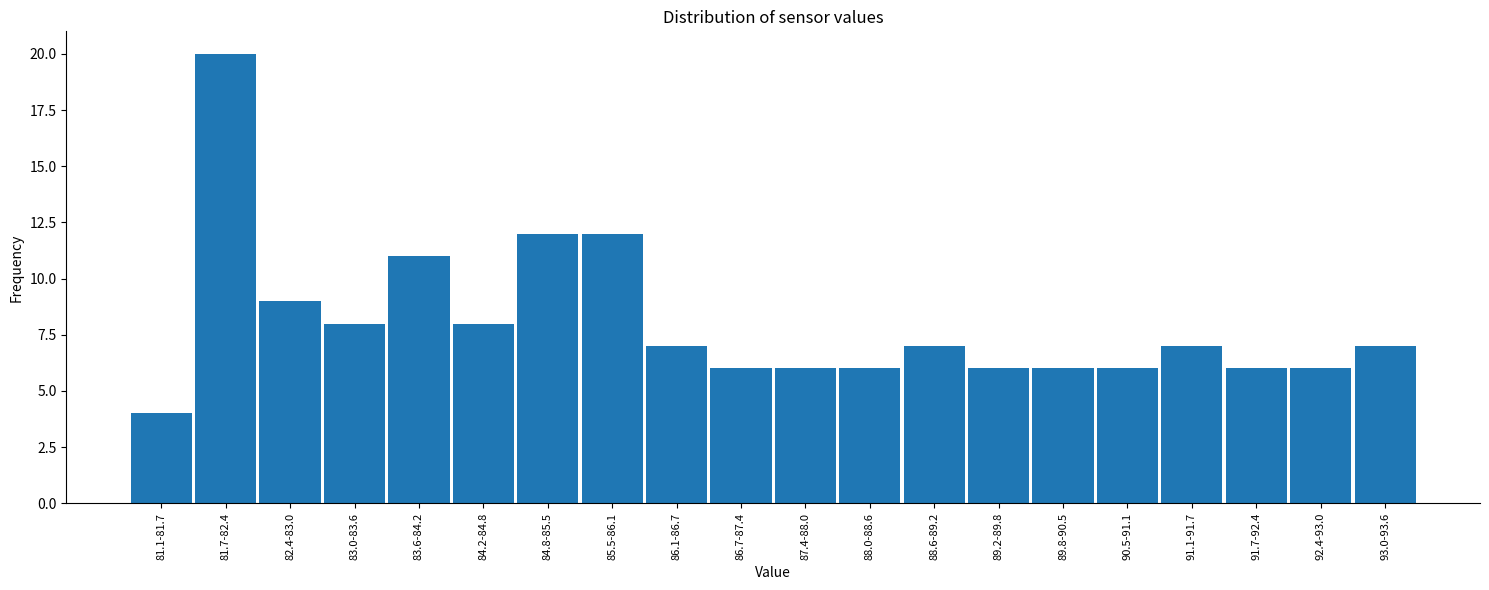

Reading left to right, transcribe all the data shown in this chart.

81.1-81.7=4	81.7-82.4=20	82.4-83.0=9	83.0-83.6=8	83.6-84.2=11	84.2-84.8=8	84.8-85.5=12	85.5-86.1=12	86.1-86.7=7	86.7-87.4=6	87.4-88.0=6	88.0-88.6=6	88.6-89.2=7	89.2-89.8=6	89.8-90.5=6	90.5-91.1=6	91.1-91.7=7	91.7-92.4=6	92.4-93.0=6	93.0-93.6=7